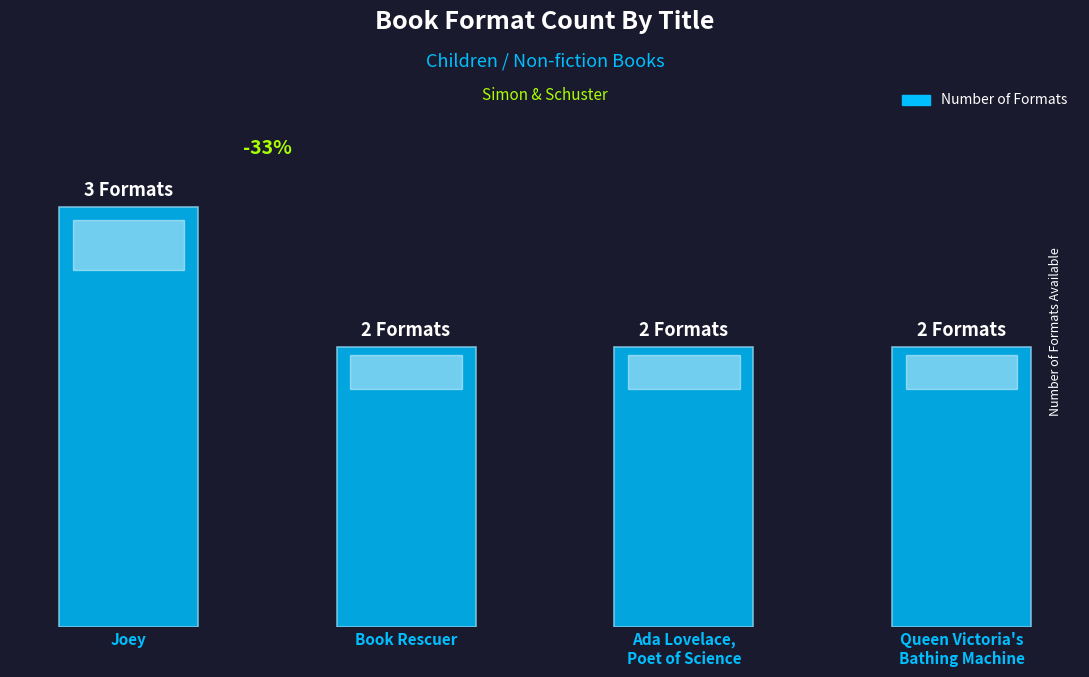

Are the bars horizontal?

No